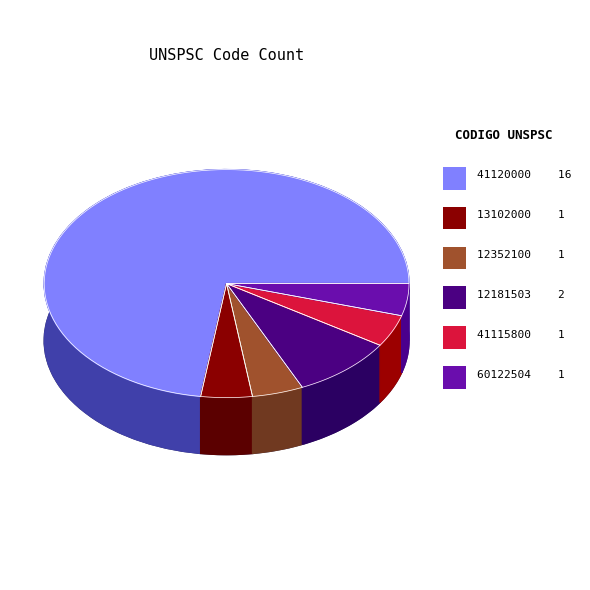

Which has a higher value, 41115800 or 12181503?

12181503